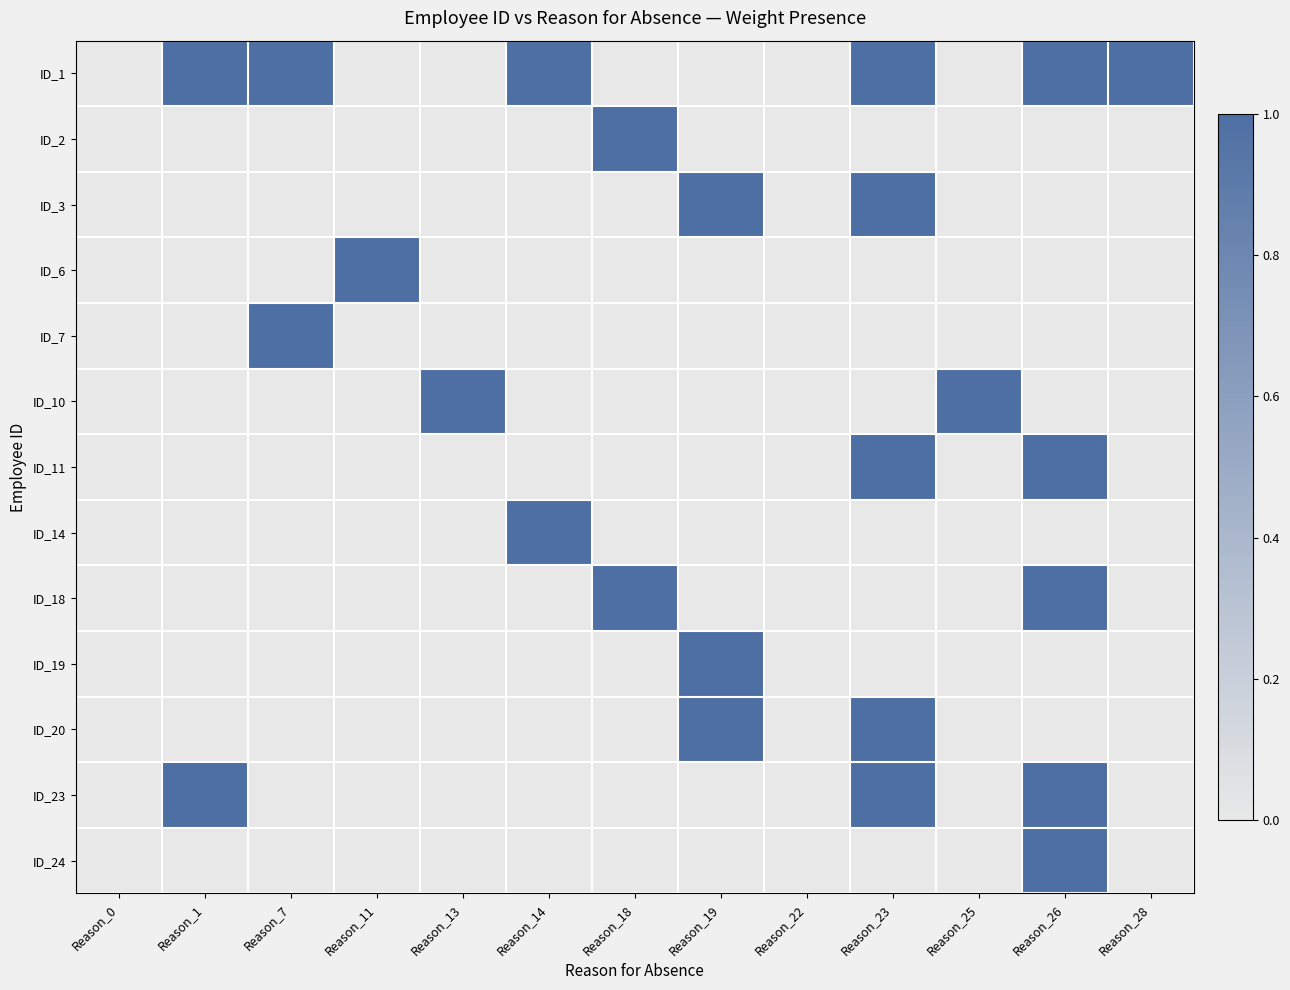

What is the difference between the highest and lowest values at Reason_1?

1